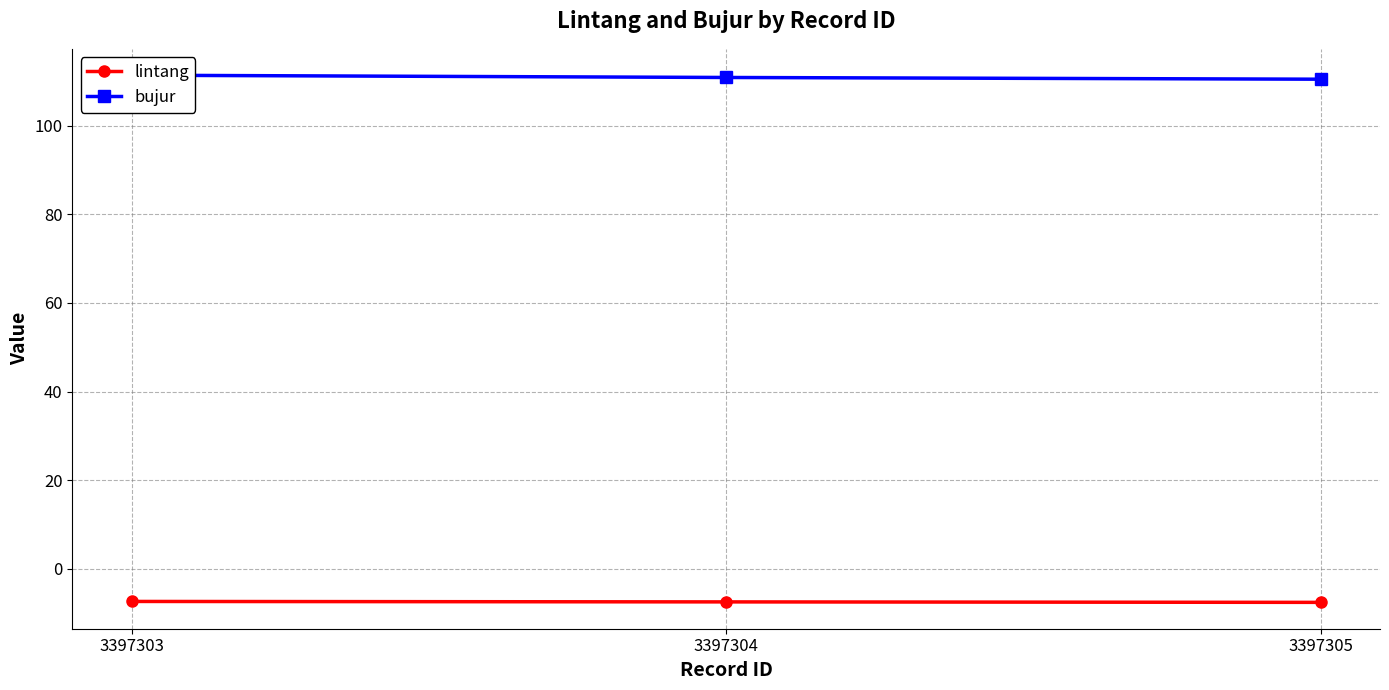

Reading left to right, extract all data points from this chart.

lintang: -7.3	-7.4	-7.5
bujur: 111.3	110.8	110.4